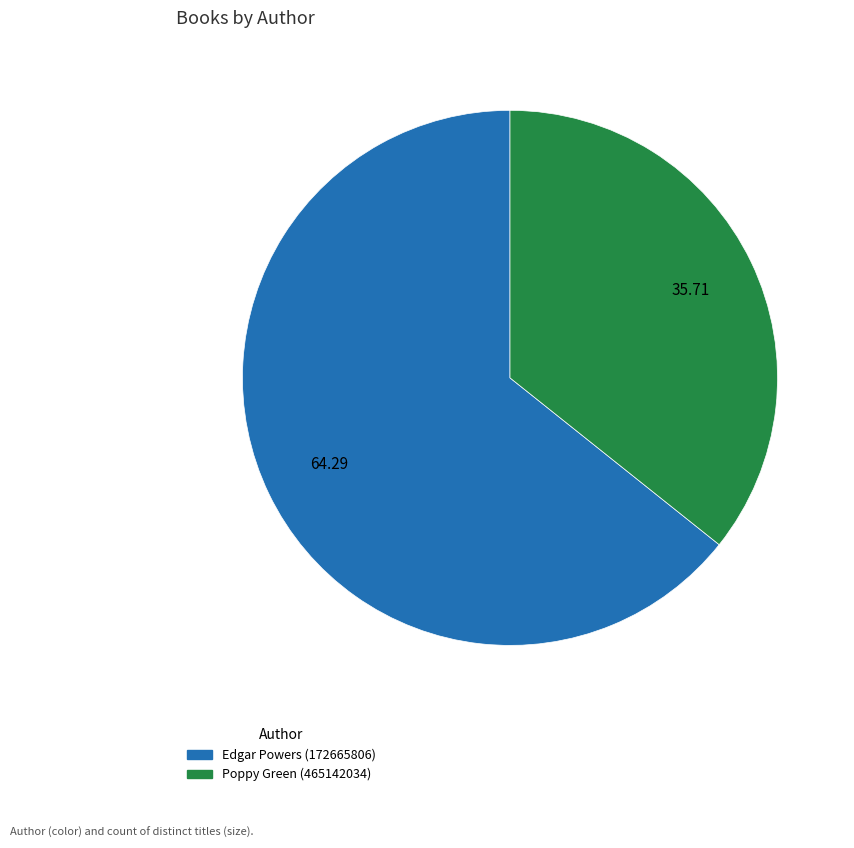

Rank the categories by value from lowest to highest.

Poppy Green (465142034), Edgar Powers (172665806)